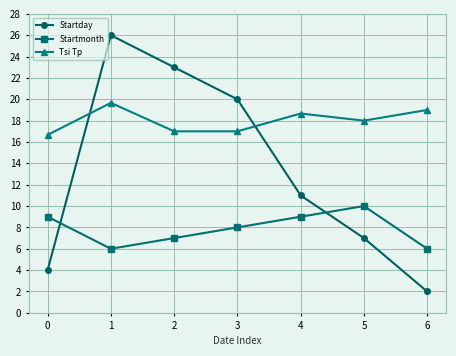

What is the value of the Startmonth point at the 1st from the left?

9.0